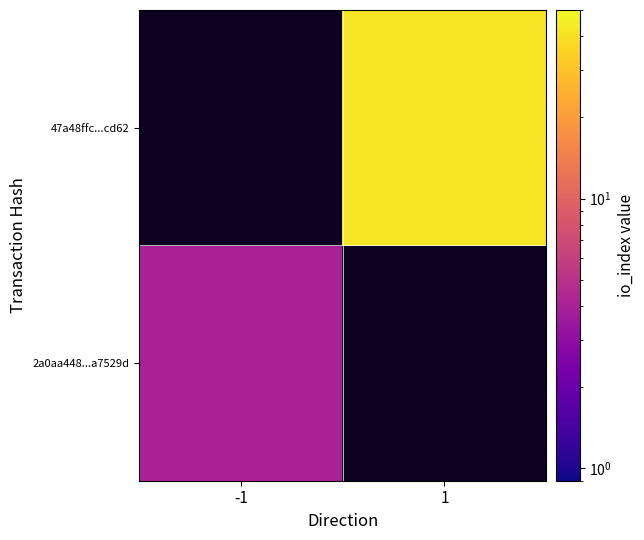

At which category is the sum across all series the highest?

1